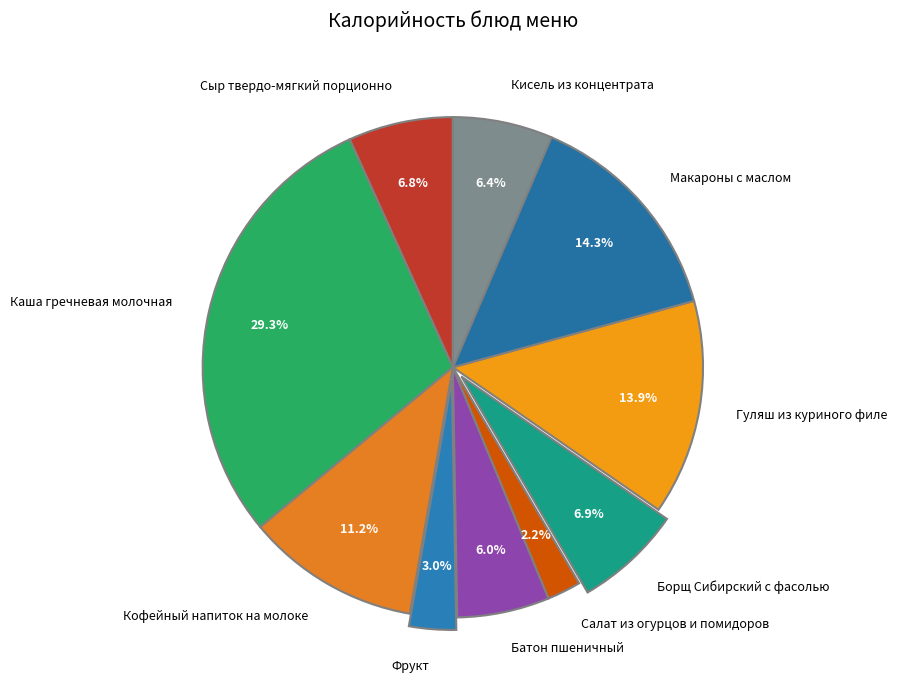

How many slices are in this pie chart?

10